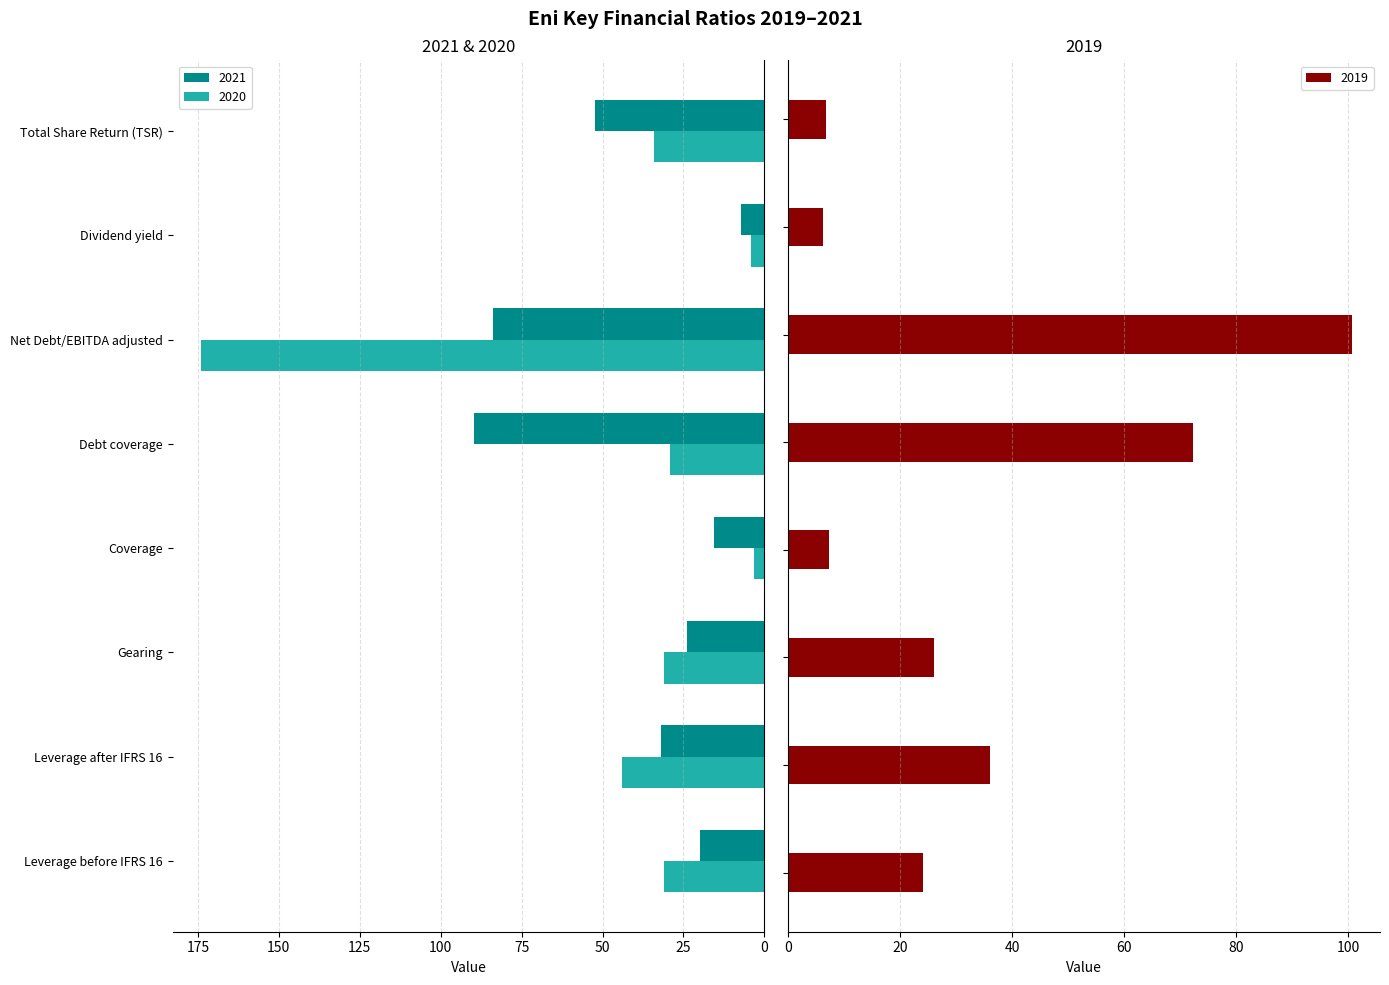

At which label does 2020 reach its peak?

Net Debt/EBITDA adjusted